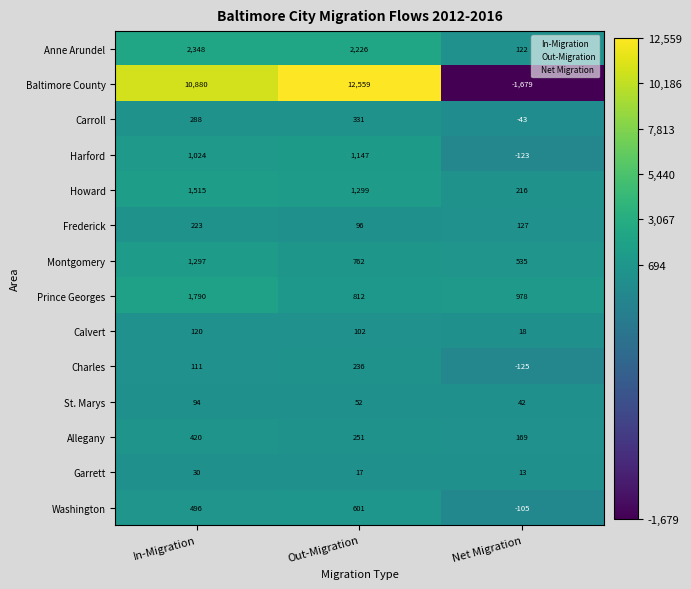

Which category has the lowest value in the Carroll series?

Net Migration